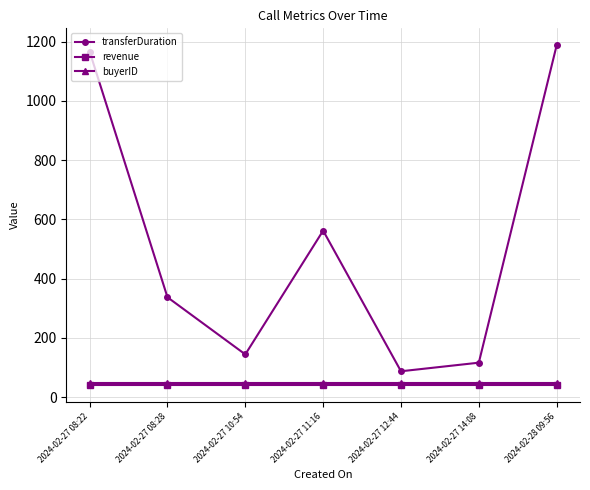

Which series changed the most between 2024-02-27 10:54 and 2024-02-27 12:44?

transferDuration